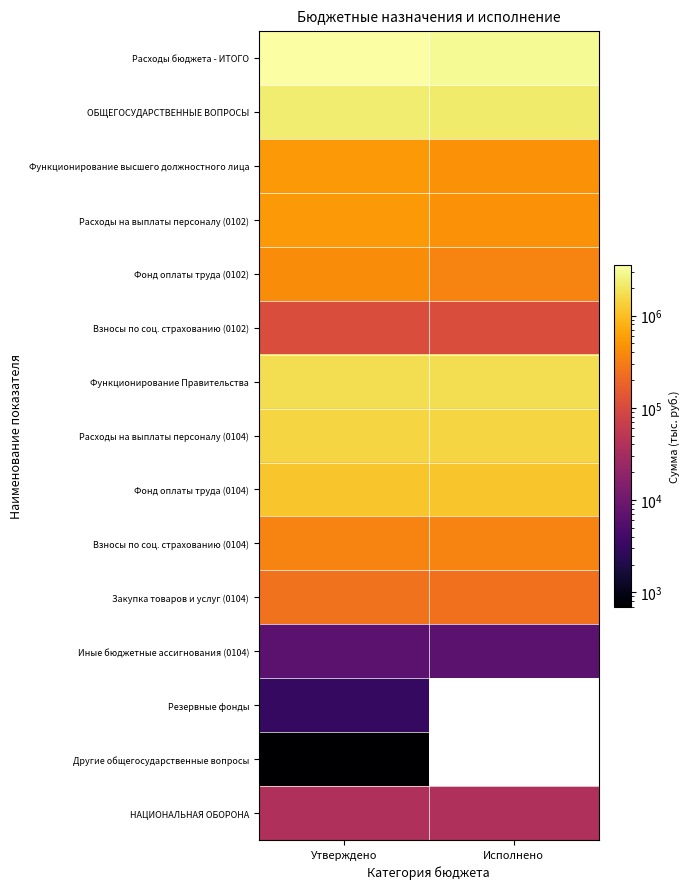

At which category is the sum across all series the highest?

Утверждено